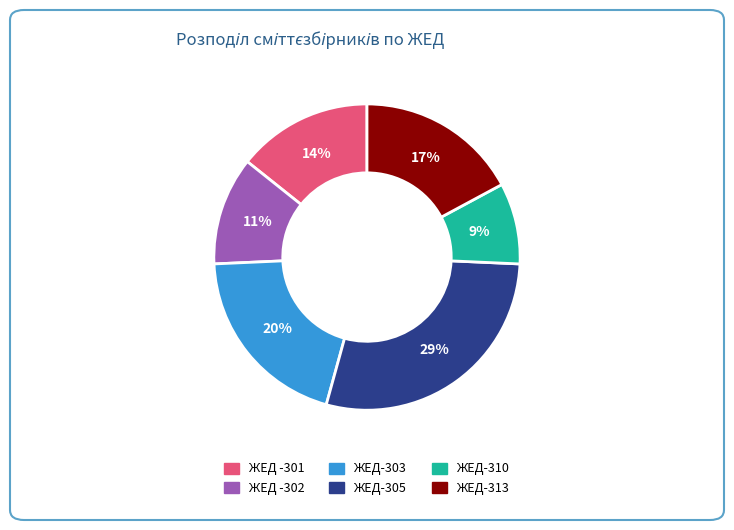

Count the number of slices in the pie.

6